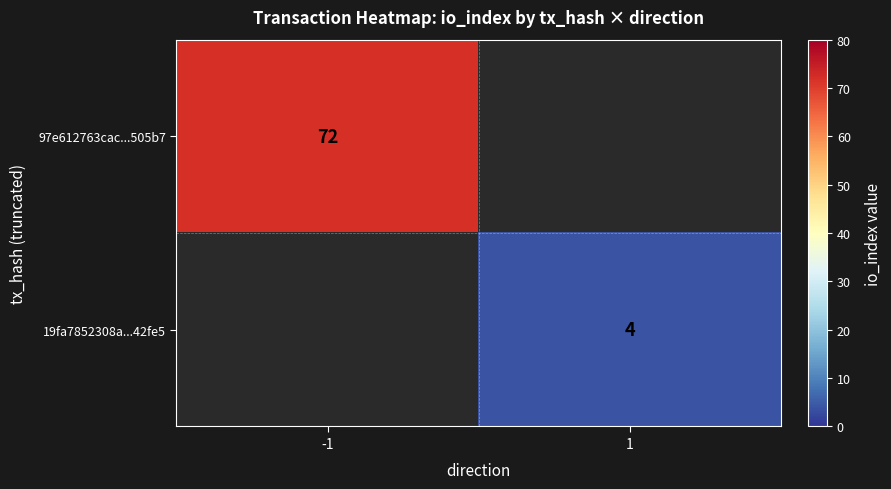

The 19fa7852308a...42fe5 series shows 4 at 1. True or false?

True